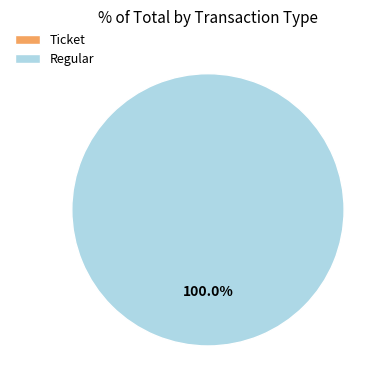

Which category has the biggest portion of the pie?

Regular